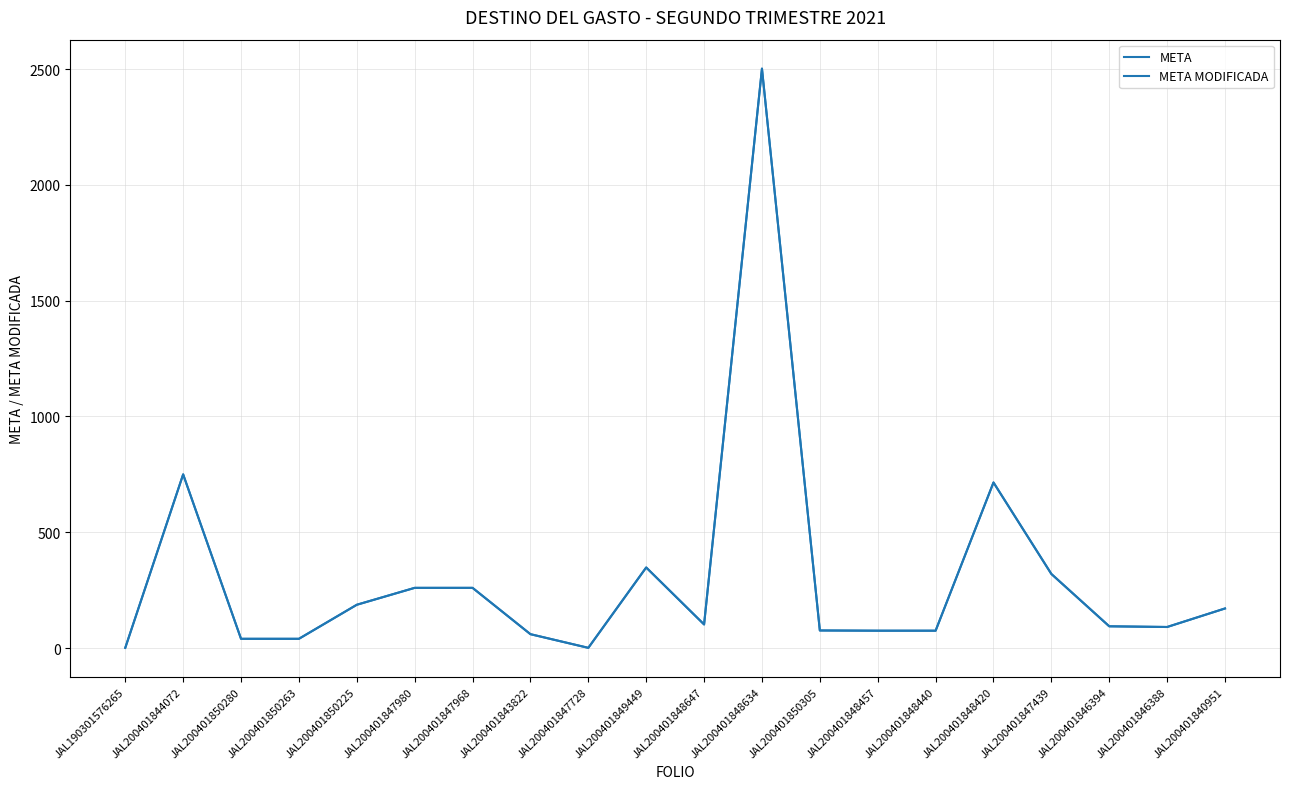

Does the chart have visible grid lines?

Yes